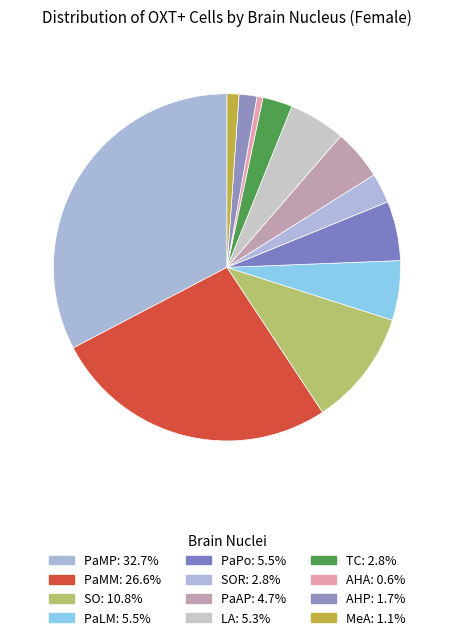

Rank the categories by value from lowest to highest.

AHA, MeA, AHP, SOR, TC, PaAP, LA, PaLM, PaPo, SO, PaMM, PaMP